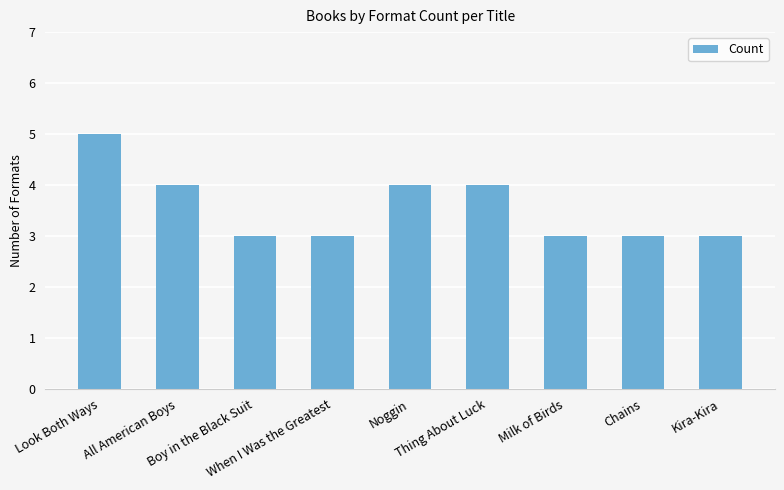

What is the difference between the maximum and second lowest values?

2